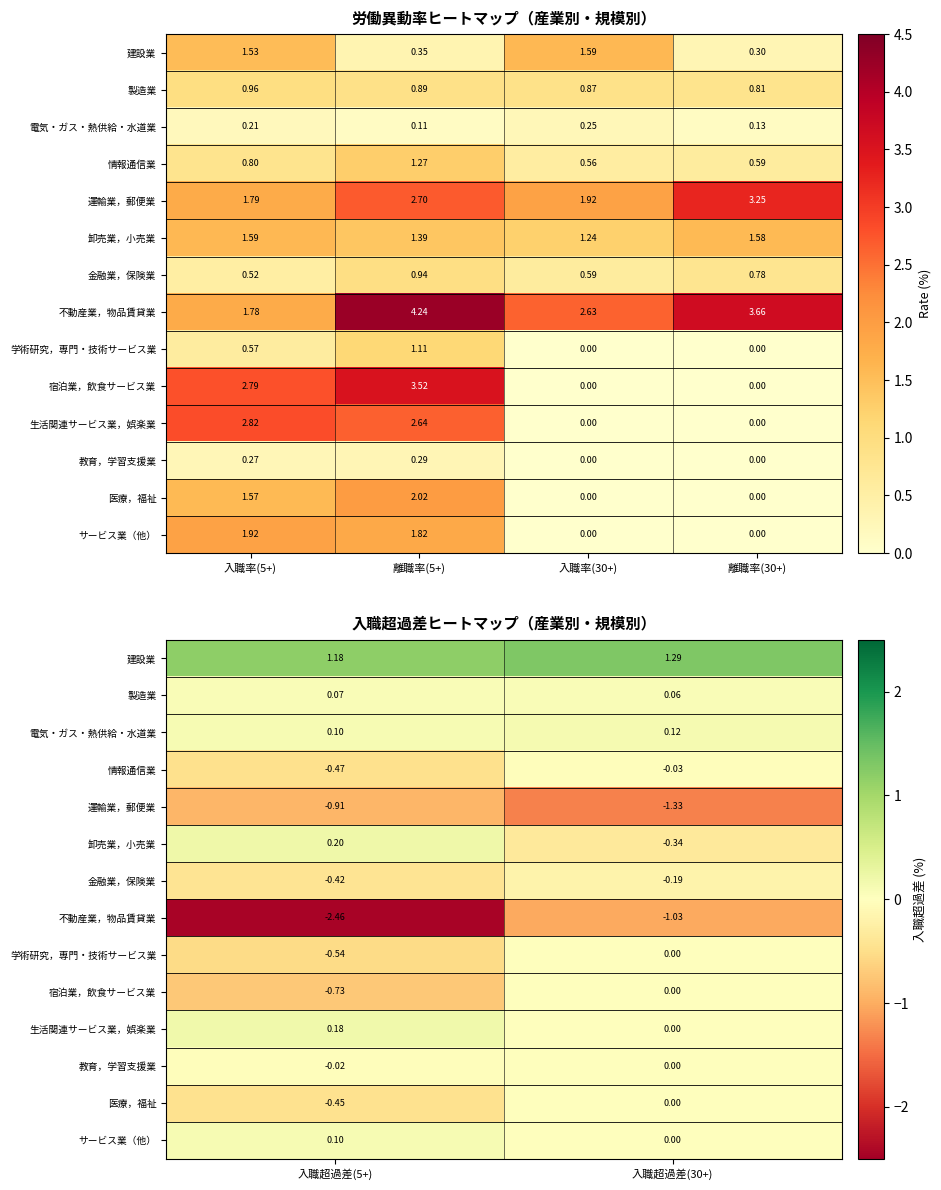

Count the number of data series in this chart.

14